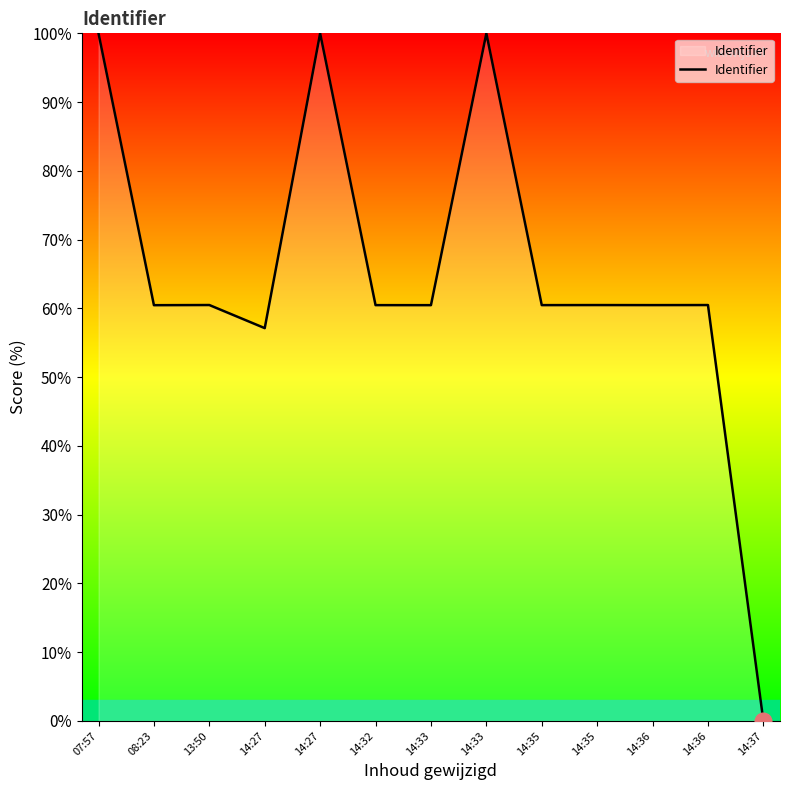

How many lines are shown in the chart?

1